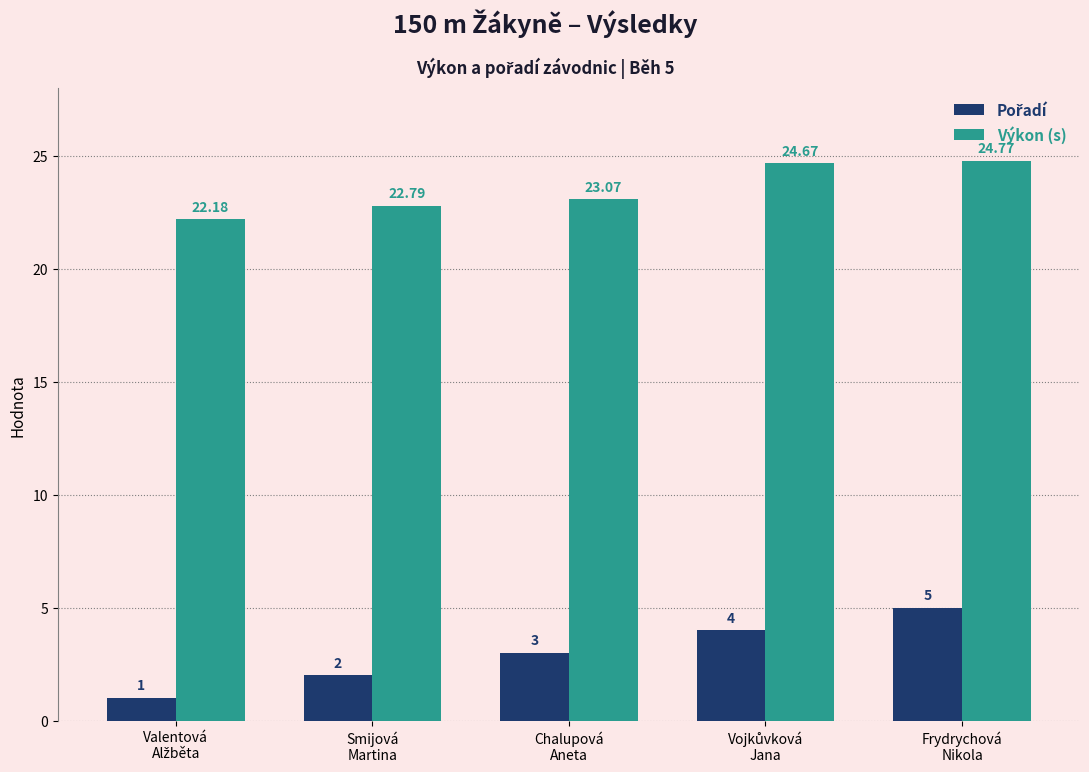

Count the number of data series in this chart.

2